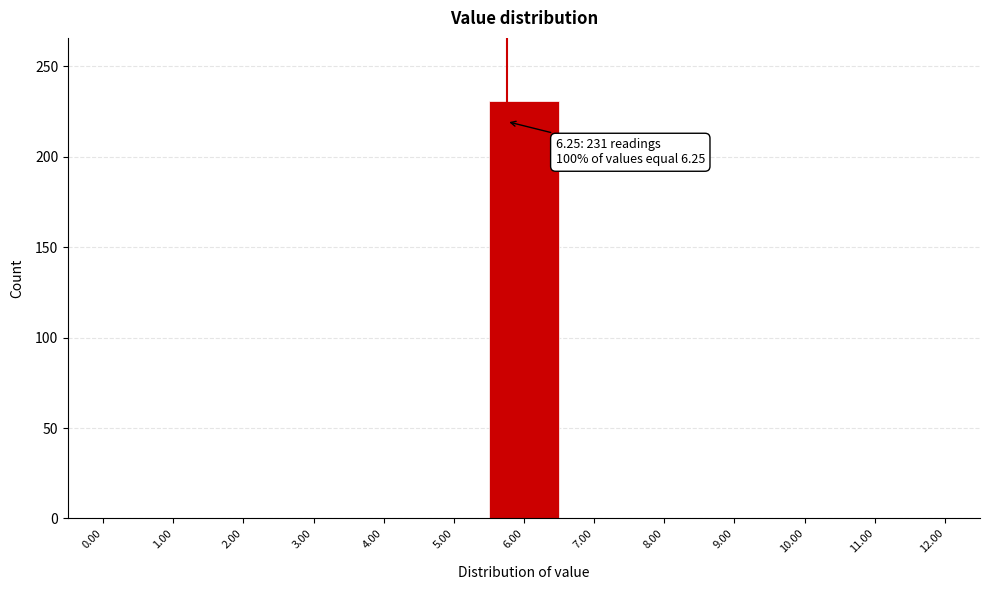

Reading right to left, list all the values displayed in this chart.

12.00=0	11.00=0	10.00=0	9.00=0	8.00=0	7.00=0	6.00=231	5.00=0	4.00=0	3.00=0	2.00=0	1.00=0	0.00=0